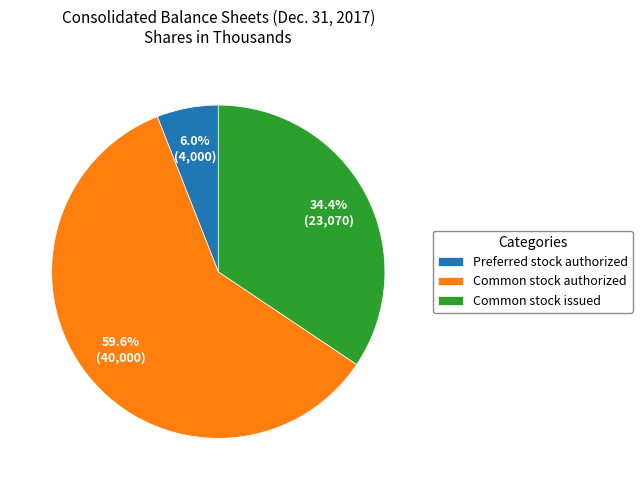

How many segments does this pie chart have?

3